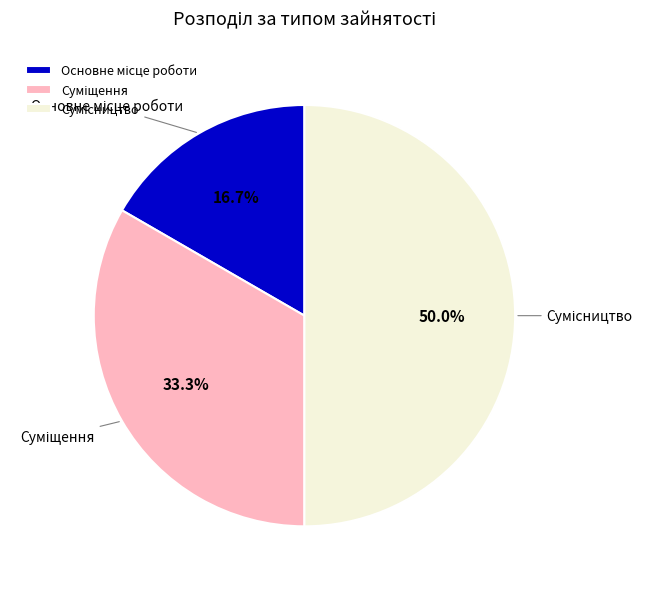

What percentage is NOT represented by Сумісництво?

50.0%